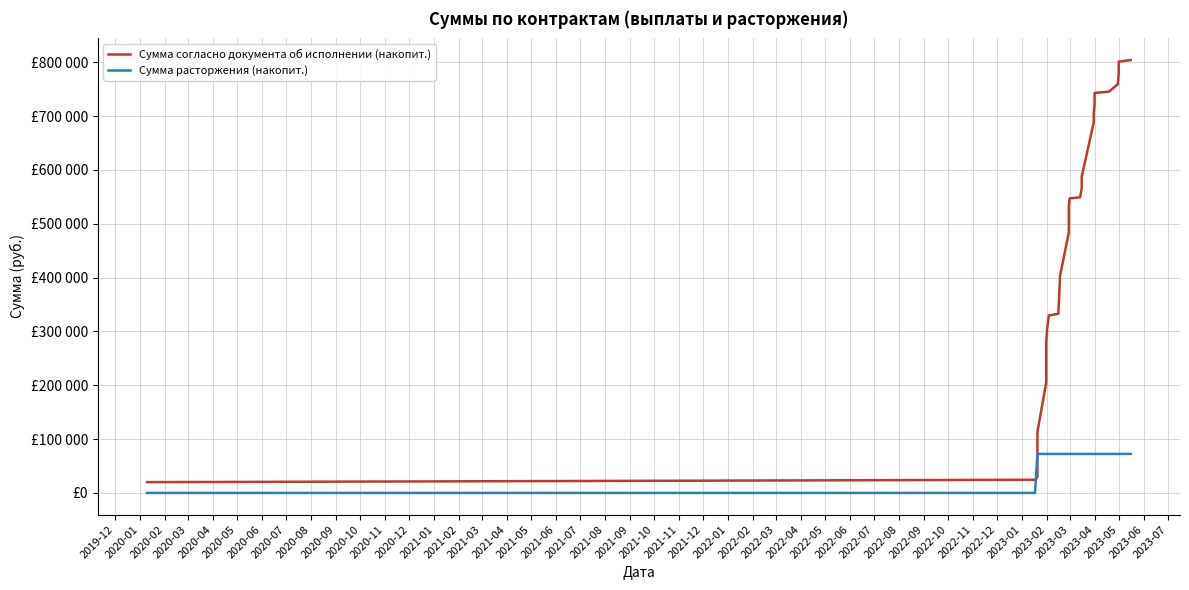

What is the difference between the maximum and minimum values in the Сумма согласно документа об исполнении (накопит.) series?

783947.8